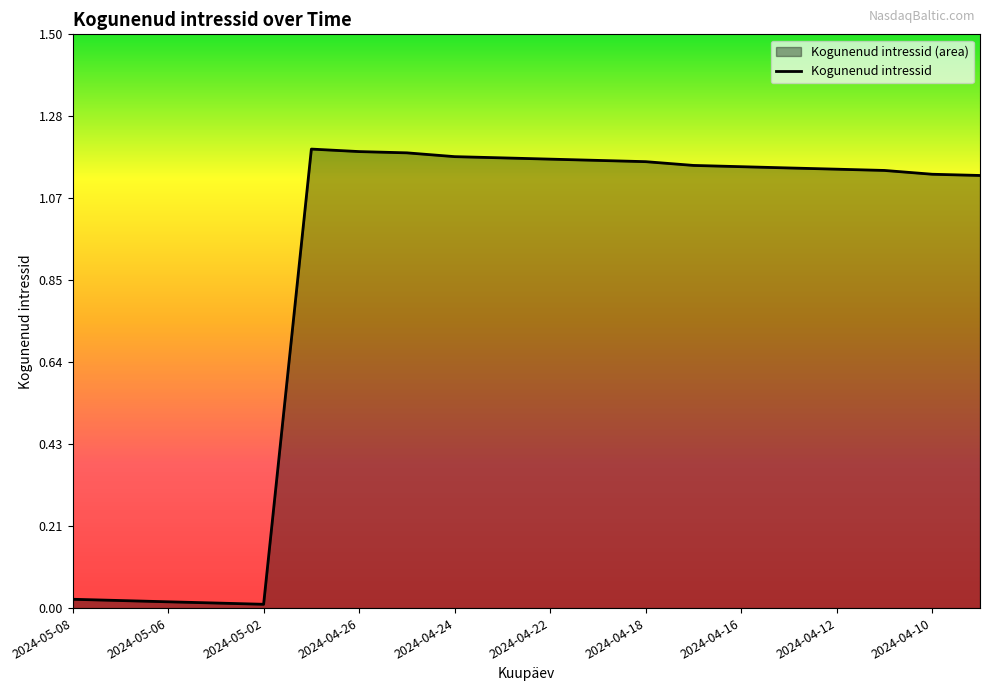

What is the average value?

0.9